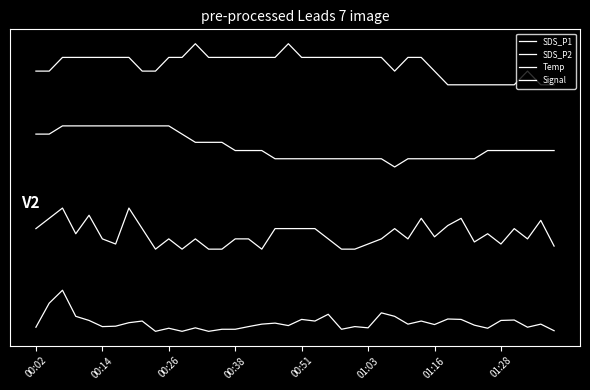

Is this an area chart (filled region under the line)?

No